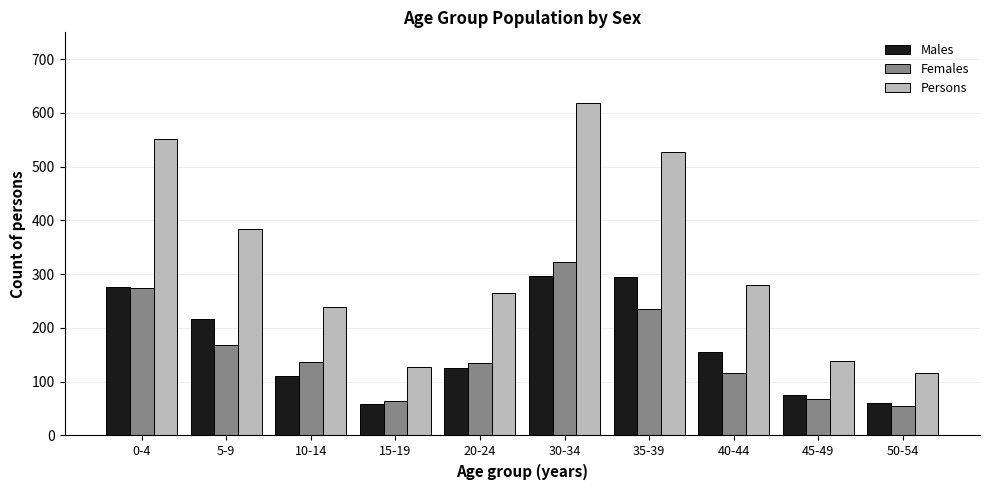

What is the difference between the second highest and minimum values in the Persons series?

435